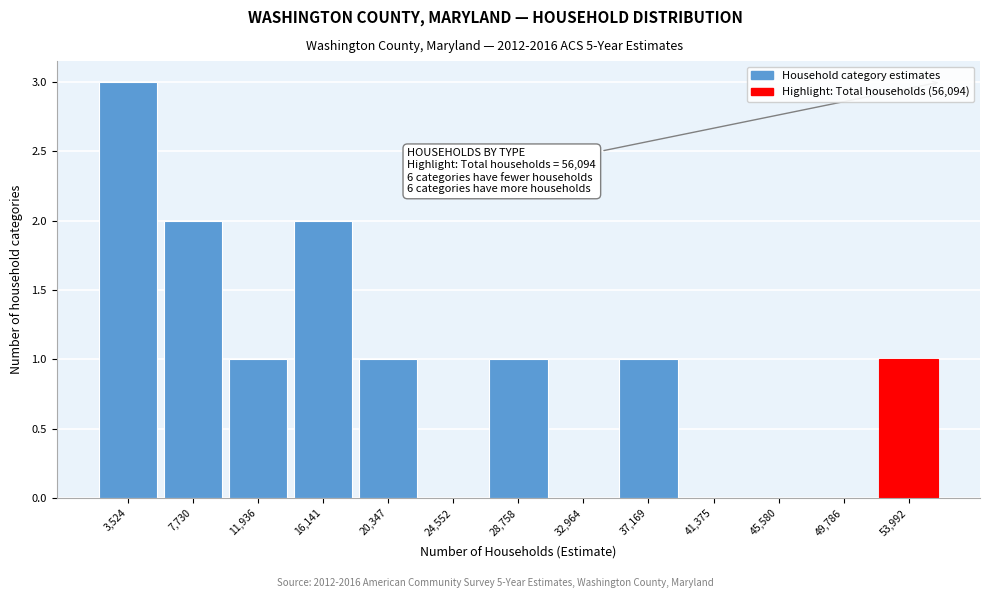

Which range on the x-axis has the tallest bar?

1500 to 5500